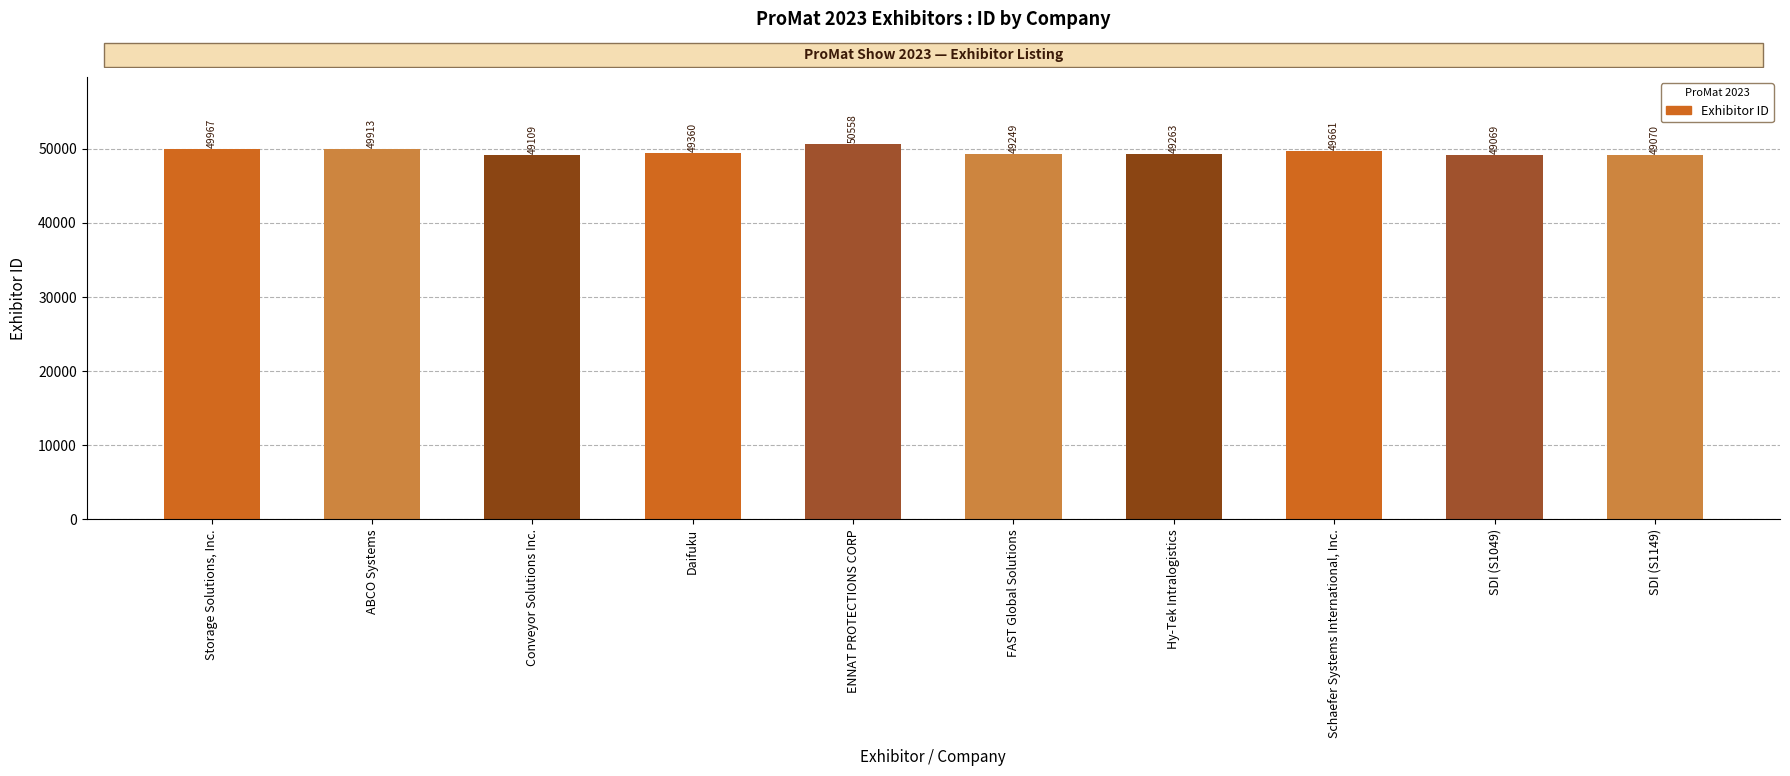

Read the value at ABCO Systems, to the nearest 10.

49910